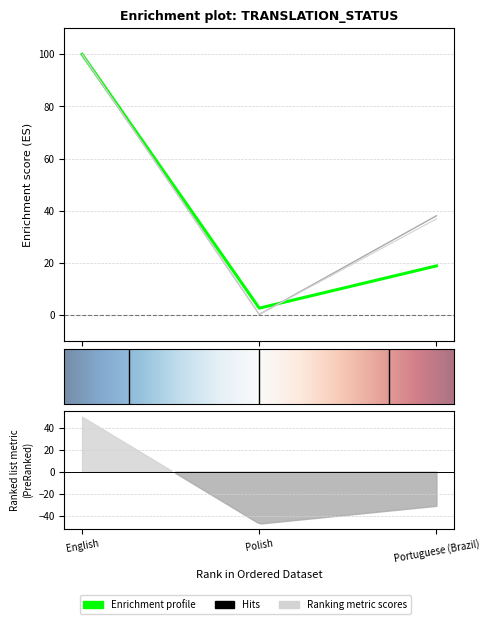

At which category is the sum across all series the highest?

English